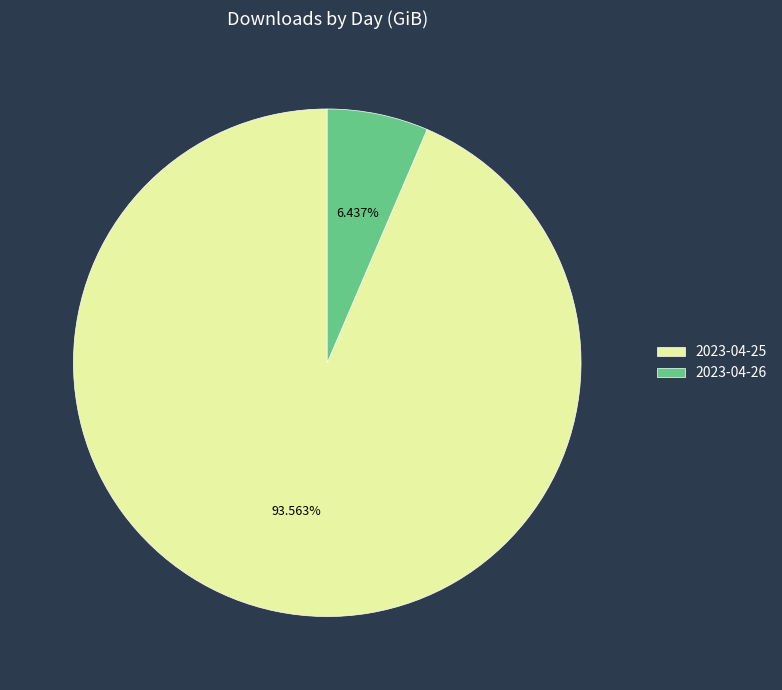

To the nearest percent, what percentage of the pie is 2023-04-25?

94%